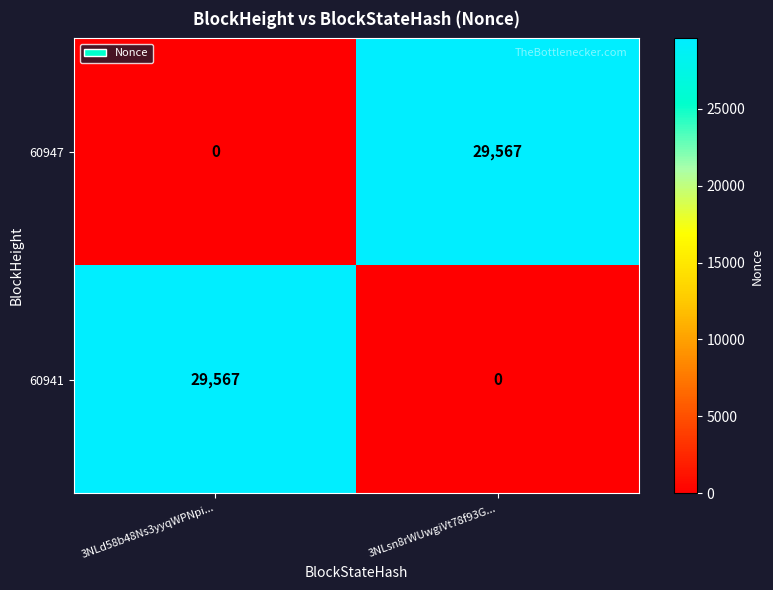

Reading left to right, what are all the values shown in this chart?

60947: 0	29567
60941: 29567	0